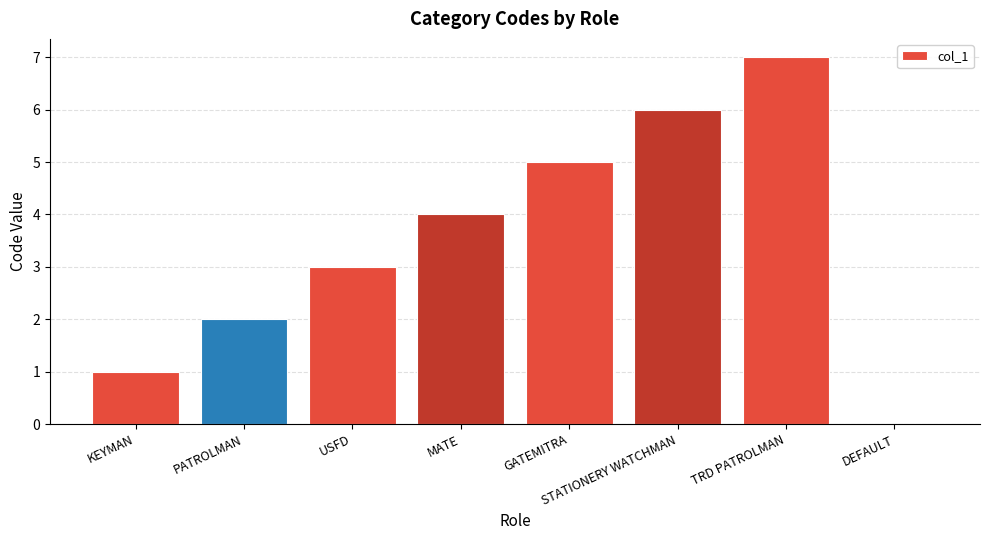

Read the value at MATE.

4